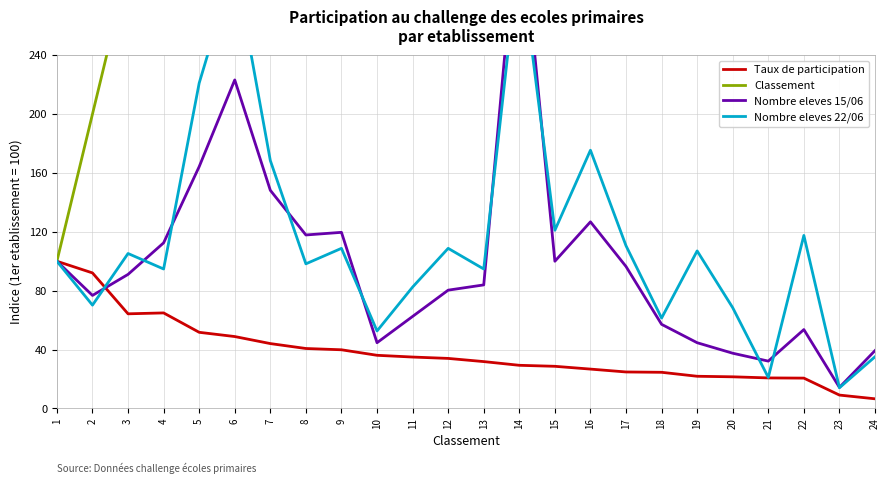

How many lines are shown in the chart?

4